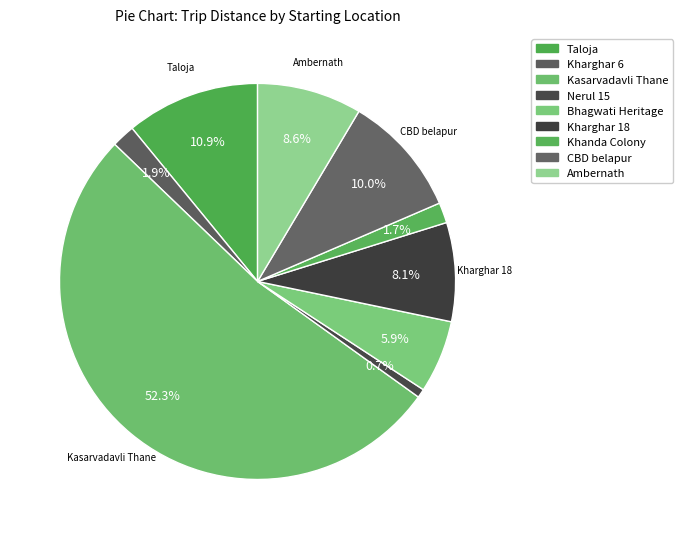

How many slices are in this pie chart?

9